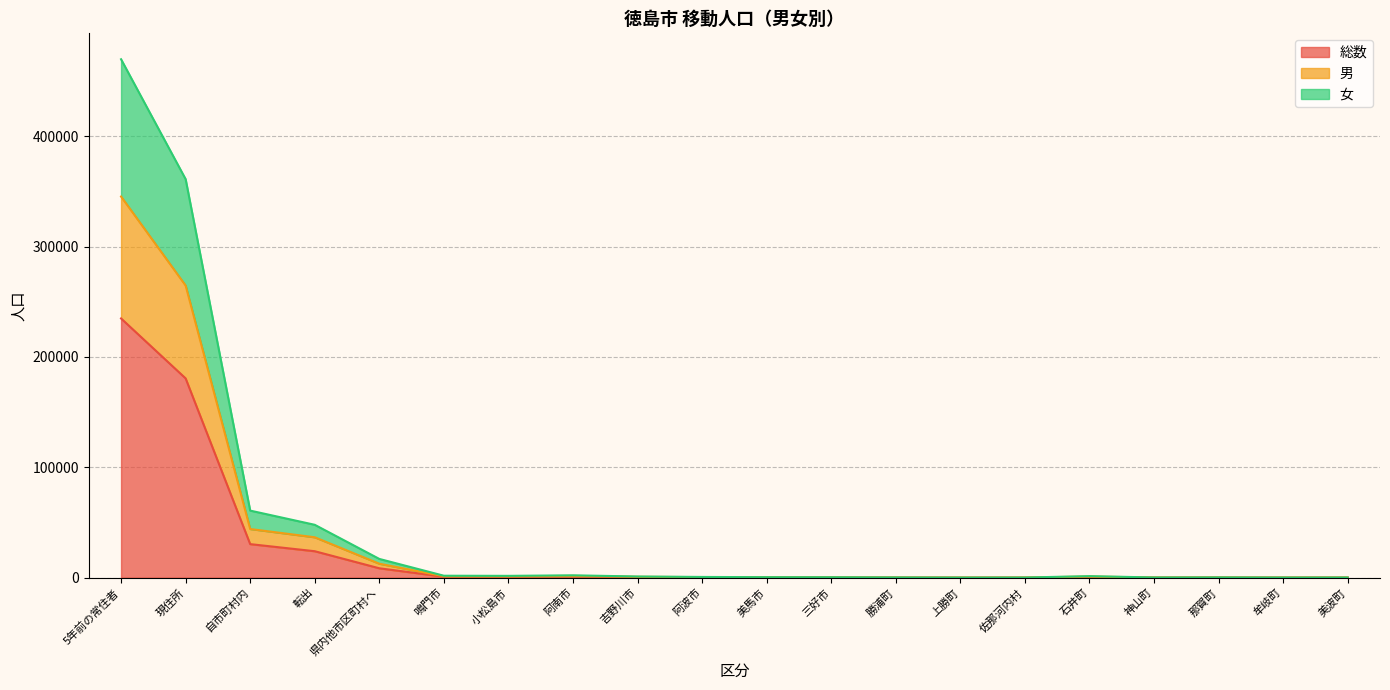

List the series in order of their peak value, highest first.

女, 男, 総数